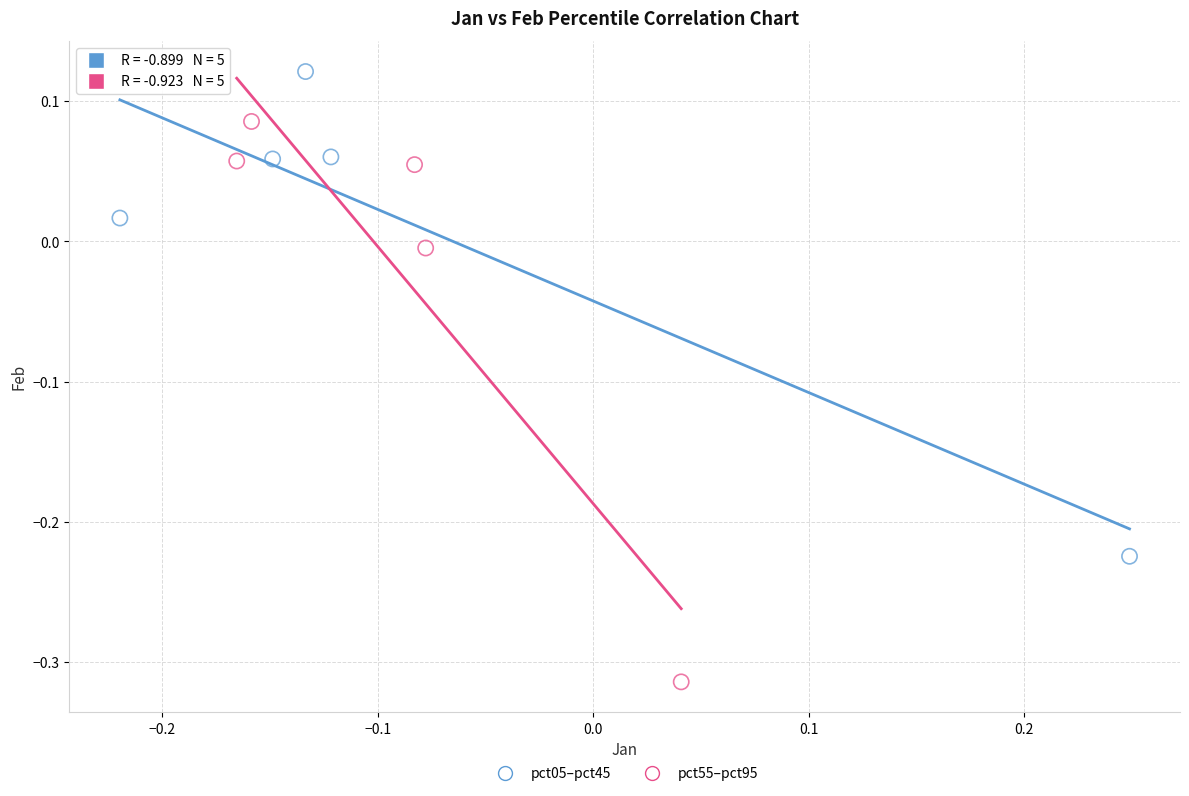

Which series contains the lowest Y value?

pct55–pct95